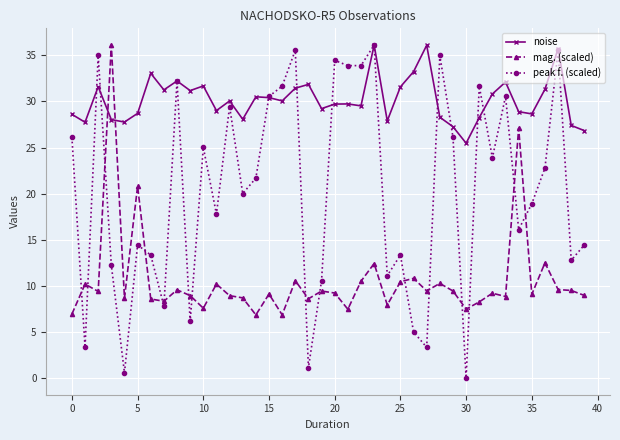

What is the value of the peak f. (scaled) point at the 34th from the left?

30.5